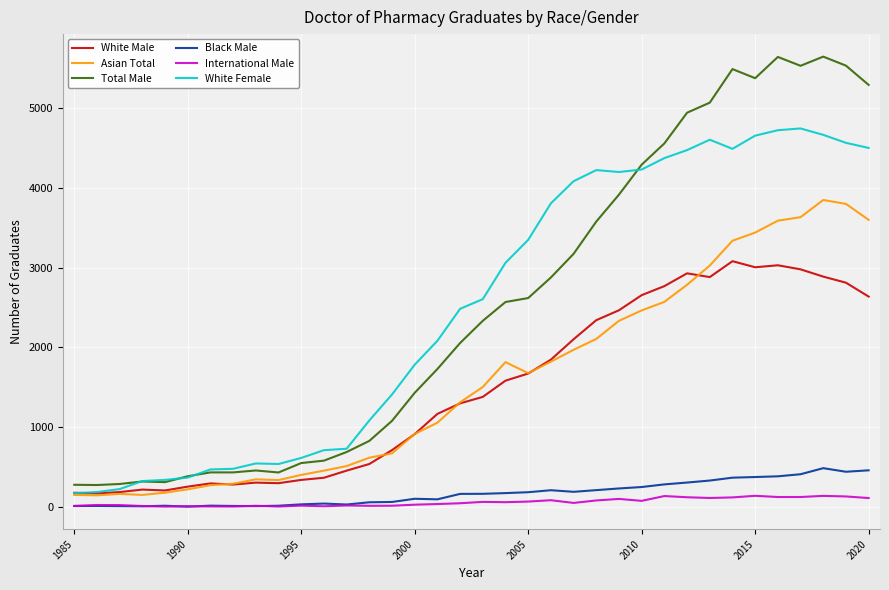

Rank the series by their maximum value, from lowest to highest.

International Male, Black Male, White Male, Asian Total, White Female, Total Male